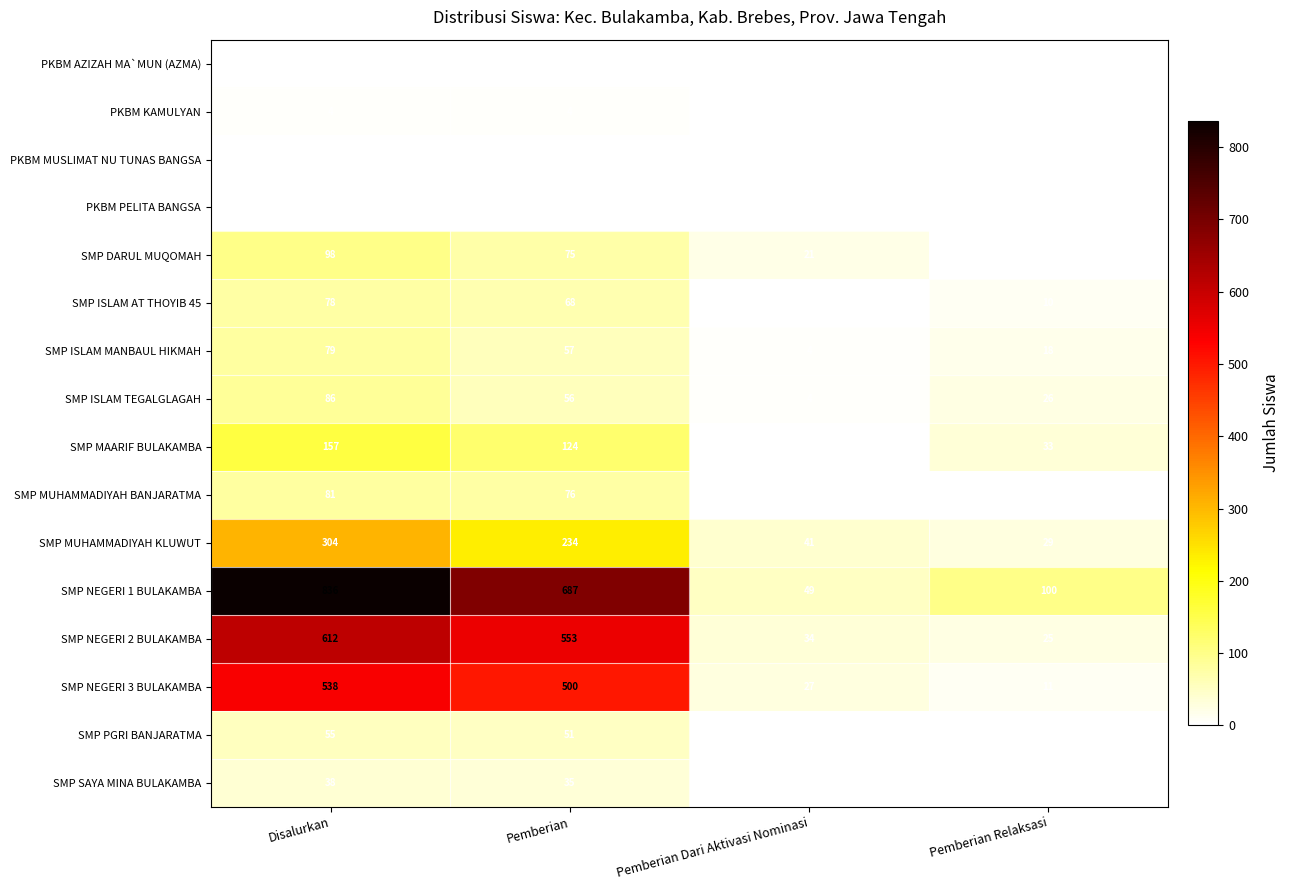

List the labels in order of SMP DARUL MUQOMAH value, smallest first.

Pemberian Relaksasi, Pemberian Dari Aktivasi Nominasi, Pemberian, Disalurkan